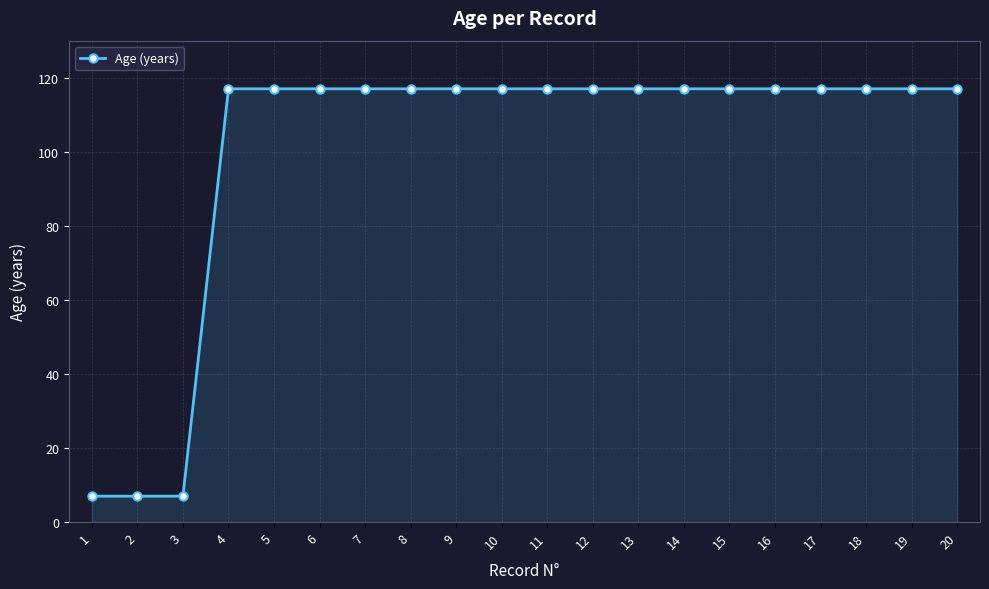

What is the ratio of the value at 19 to the value at 9?

1.0